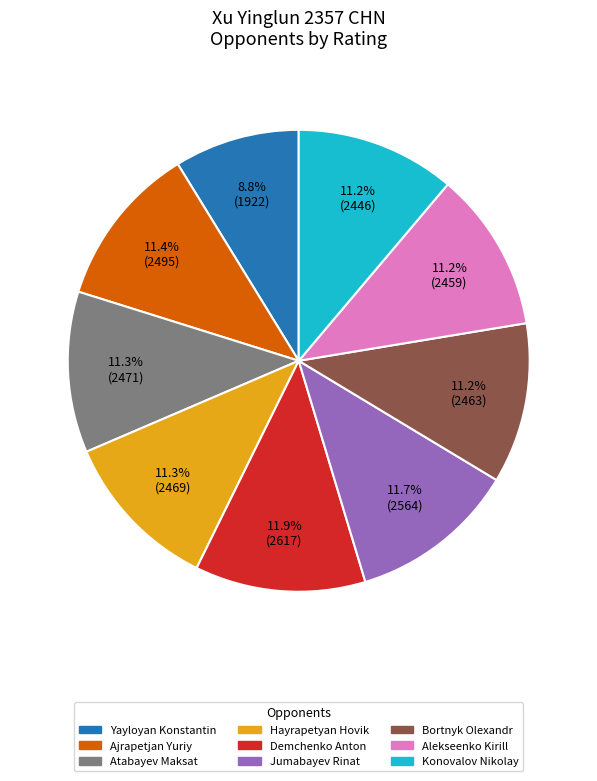

How many slices are in this pie chart?

9